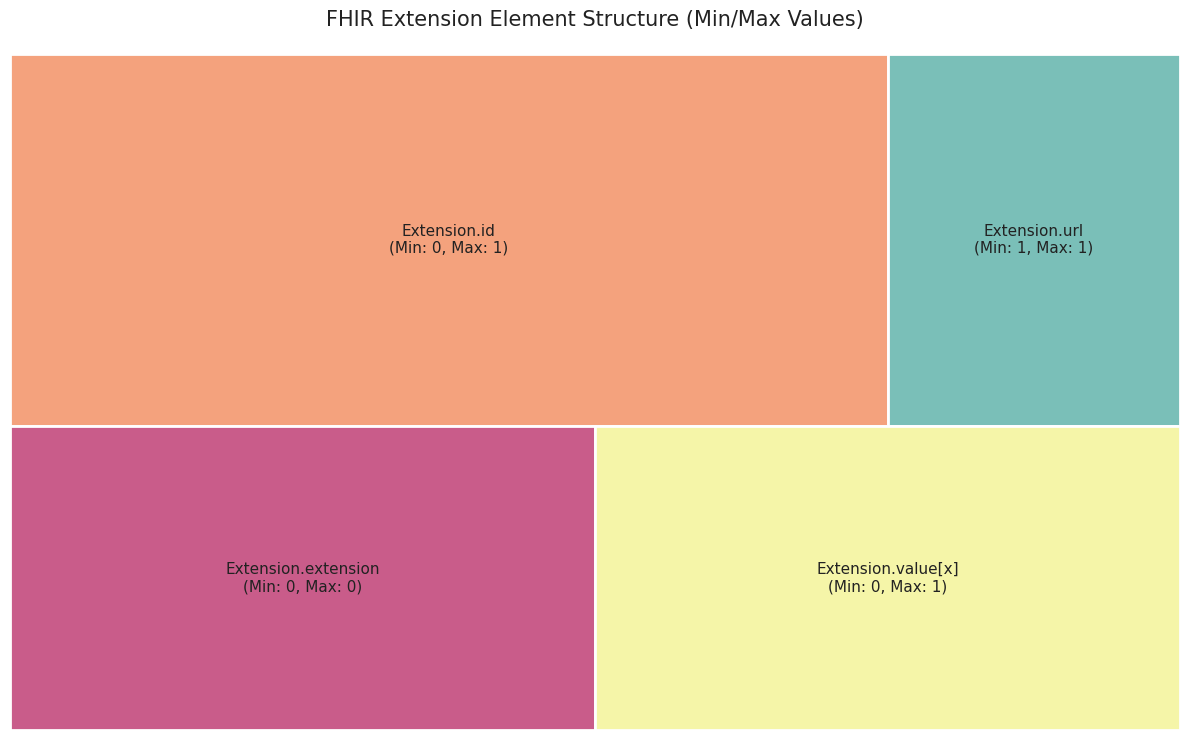

Count the number of slices in the pie.

4